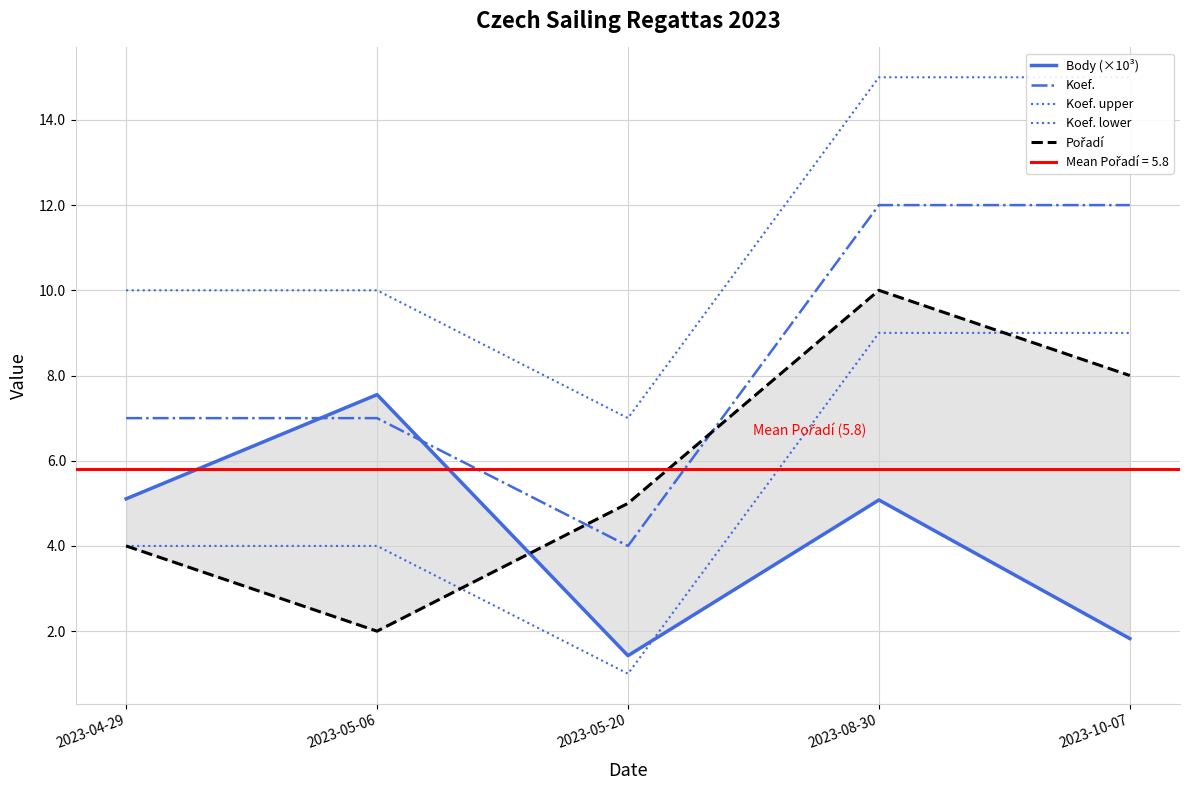

The value of Koef. lower at 2023-04-29 is 1.7. True or false?

False